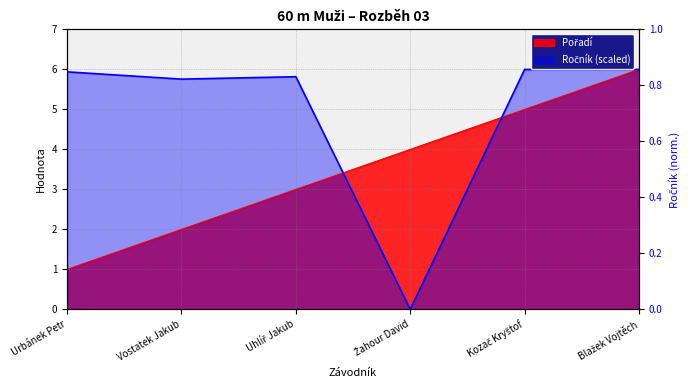

True or false: Ročník has a value of 5.9 at Urbánek Petr.

True